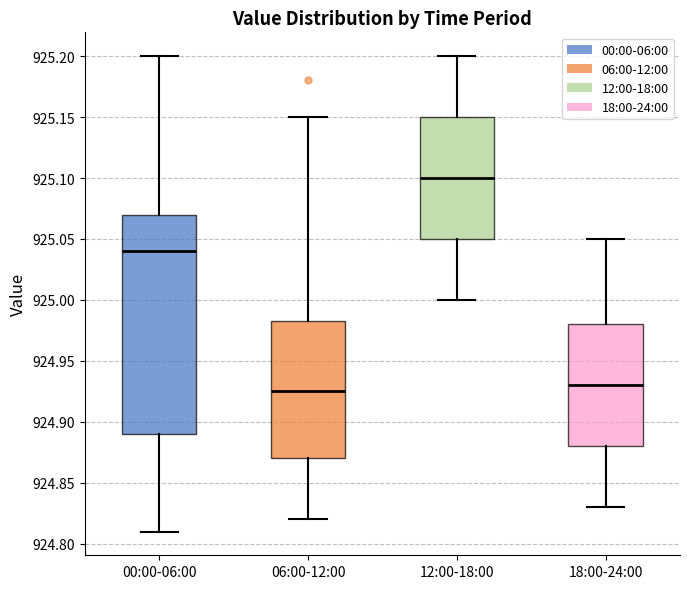

Which box is the tallest, from its lower edge to its upper edge?

00:00-06:00